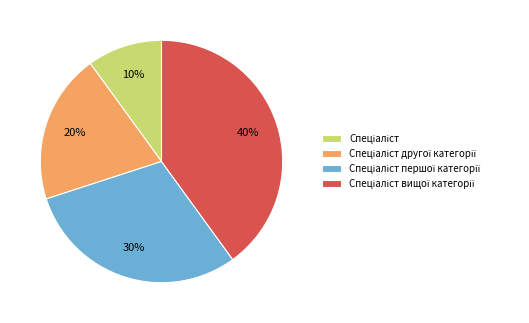

Is there a majority slice in this chart?

No